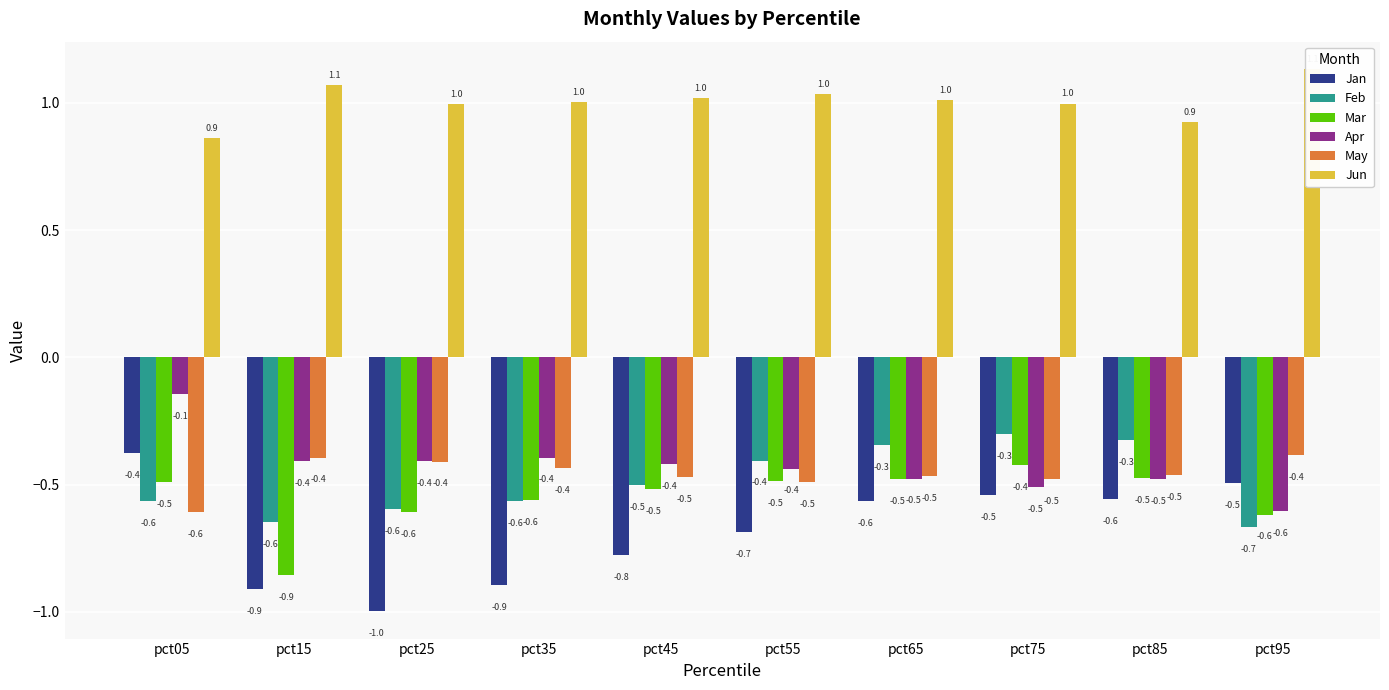

How many bars are there in each group?

6